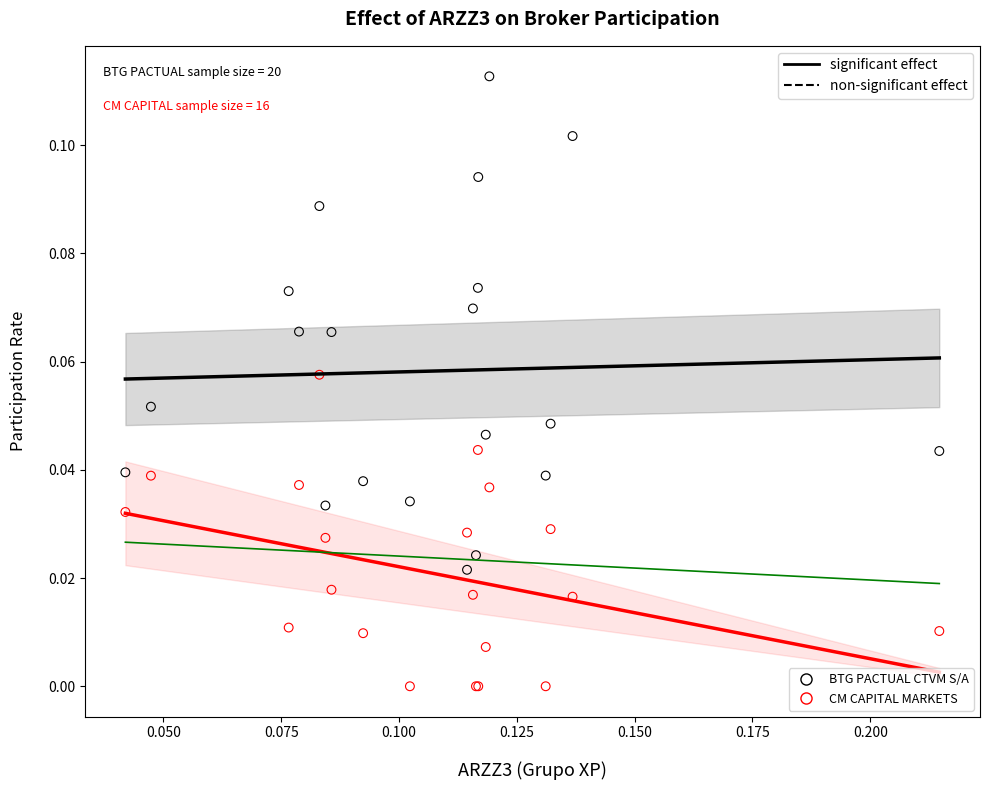

Which series reaches the maximum Y coordinate?

BTG PACTUAL CTVM S/A